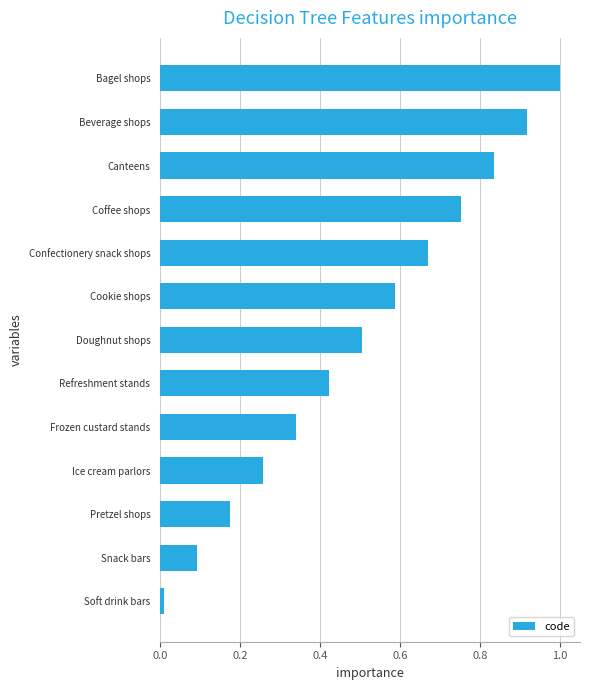

What is the difference between the values at Cookie shops and Snack bars?

0.5